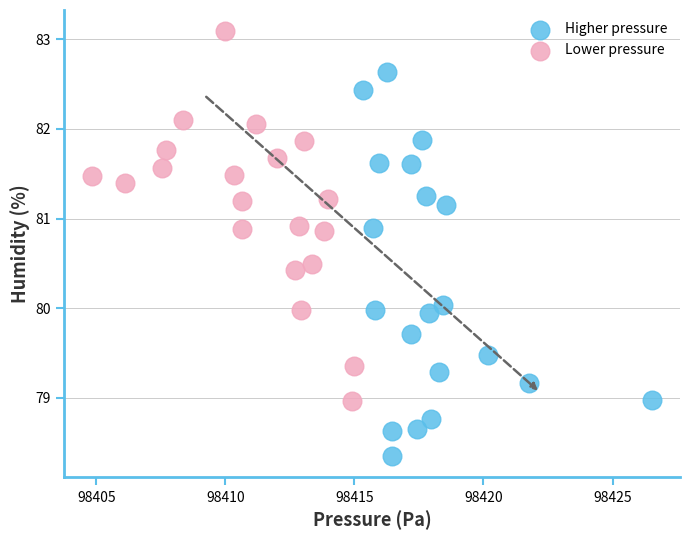

Which series reaches the minimum Y coordinate?

Higher pressure